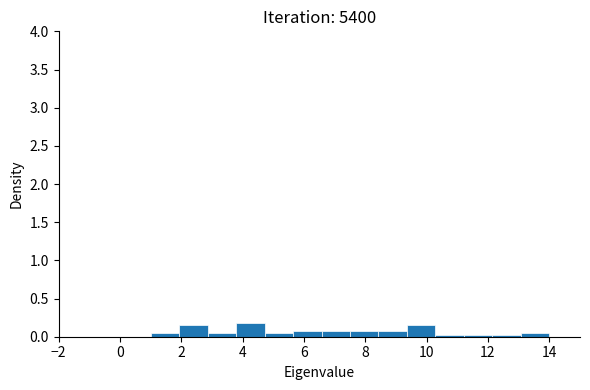

Reading left to right, transcribe this chart: for each bar, give the range it covers on the x-axis and its height. Neither the bar edges nor the heights are printed on the chart, so give them approximately, as read against the axes.

1.0 to 2.0: 0.05
2.0 to 2.8: 0.15
2.8 to 3.8: 0.05
3.8 to 4.8: 0.20
4.8 to 5.6: 0.05
5.6 to 6.6: 0.10
6.6 to 7.6: 0.10
7.6 to 8.4: 0.10
8.4 to 9.4: 0.10
9.4 to 10.2: 0.15
10.2 to 11.2: under 0.05
11.2 to 12.2: under 0.05
12.2 to 13.0: under 0.05
13.0 to 14.0: 0.05